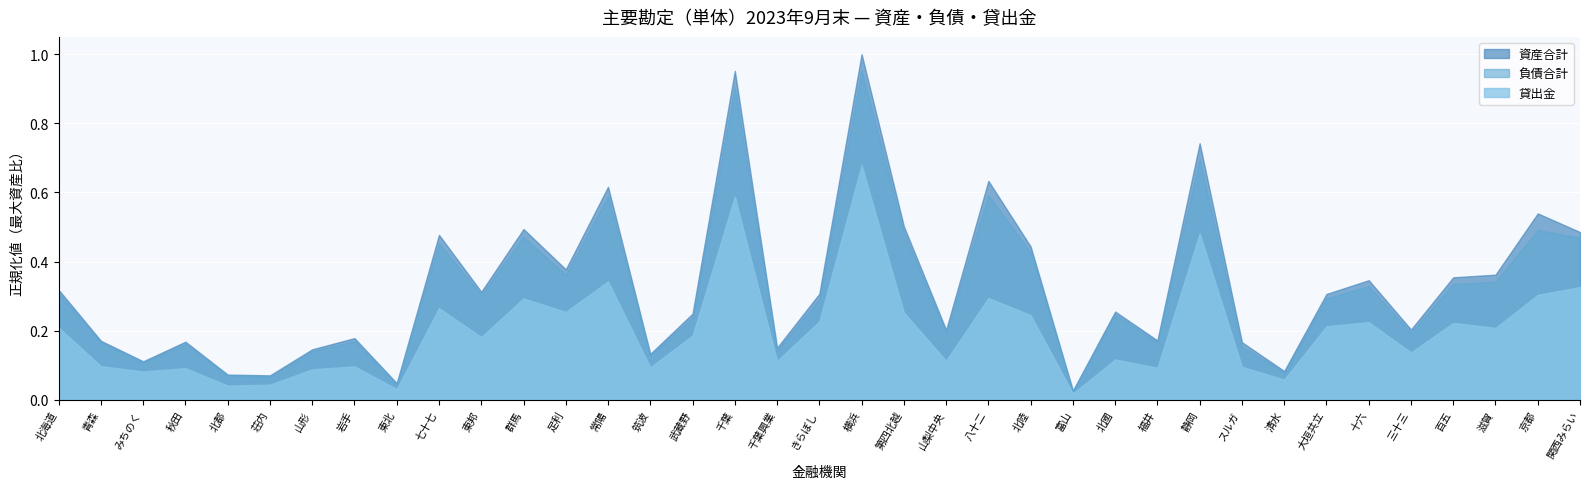

True or false: 資産合計 and 貸出金 cross at least once.

False